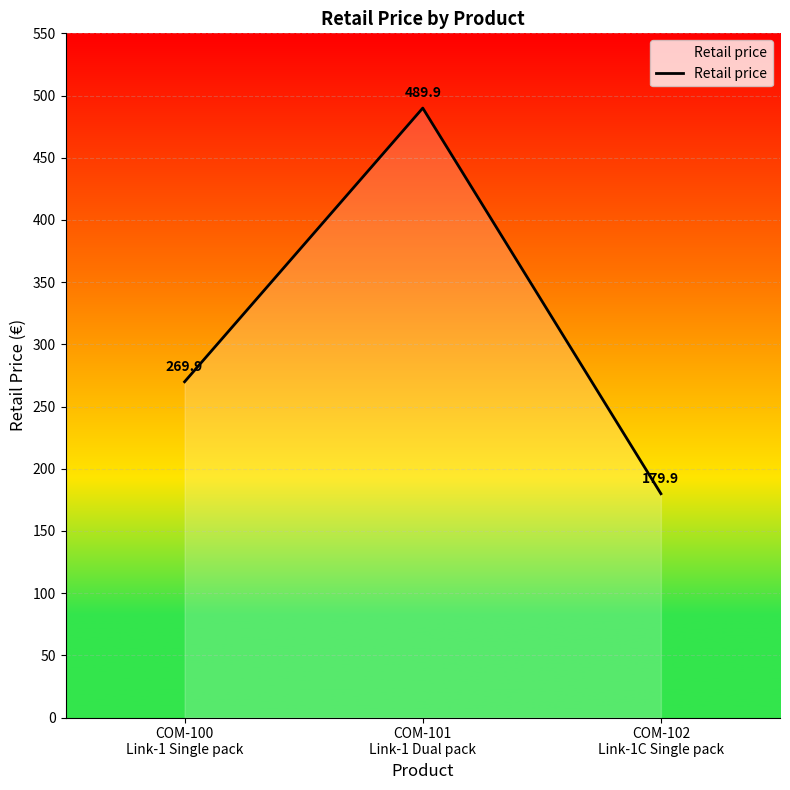

Does the chart have visible grid lines?

Yes